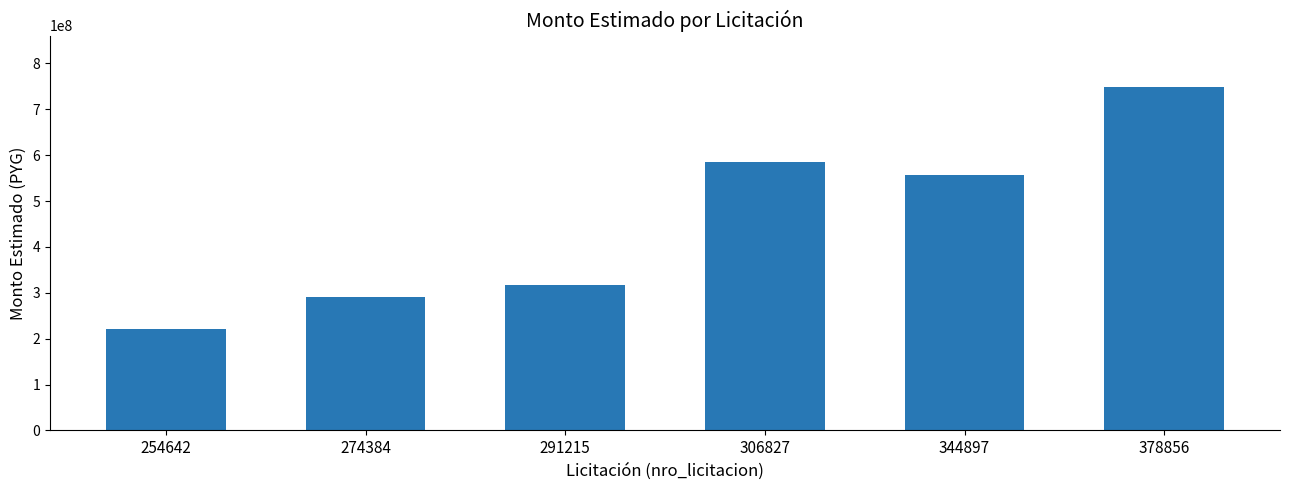

What is the value of the 4th bar from the left?

585000000